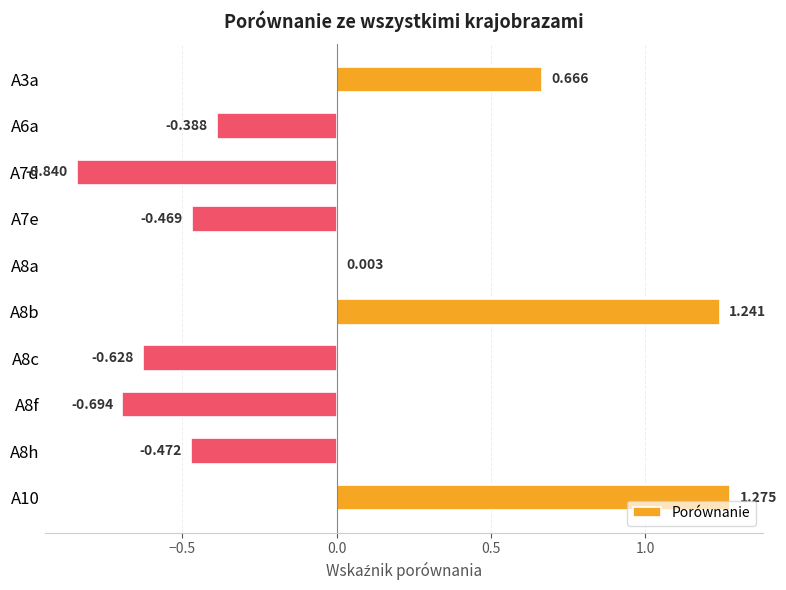

How many values are above zero?

4